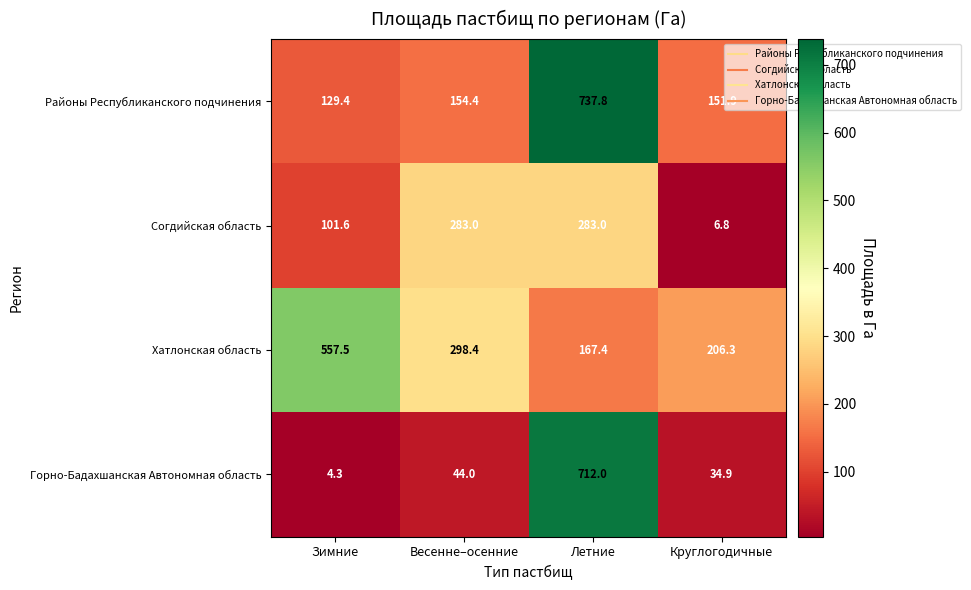

At how many categories does at least one series exceed 219?

3